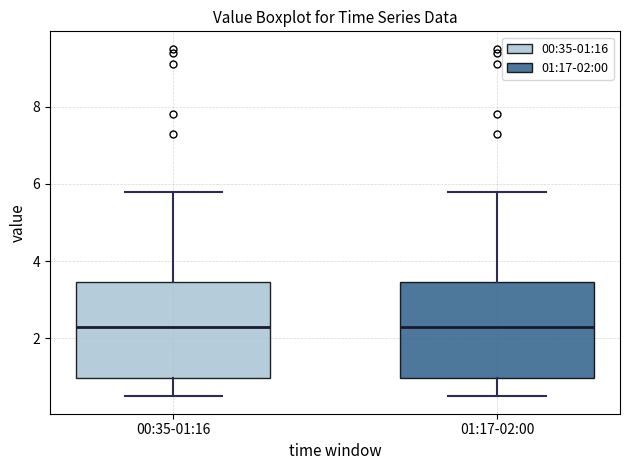

Where does the lower whisker of the box for 00:35-01:16 end on the y-axis? The values are not printed on the chart, so give them approximately, as read against the axis.

0.6